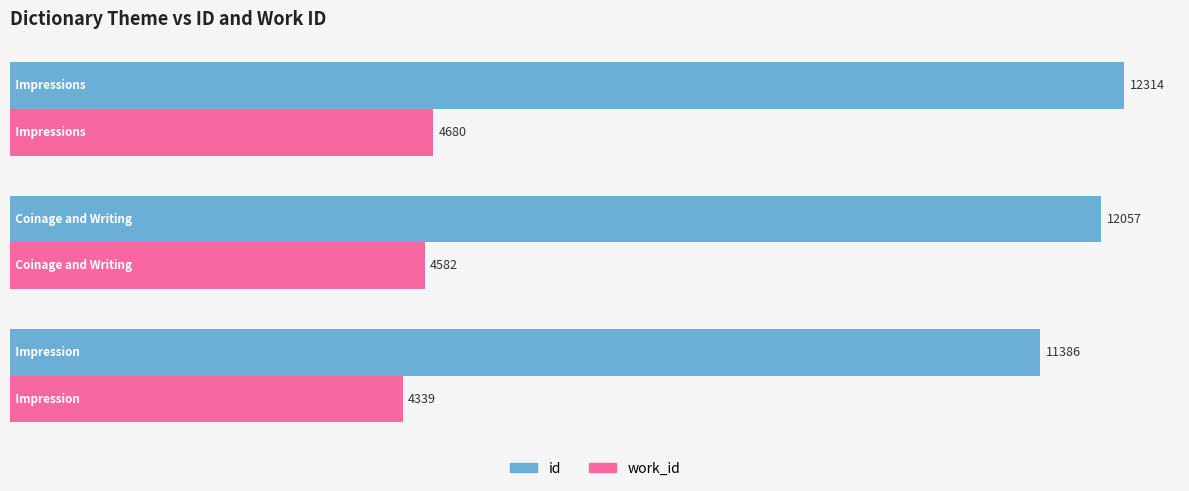

What is the average value of the work_id series?

4534